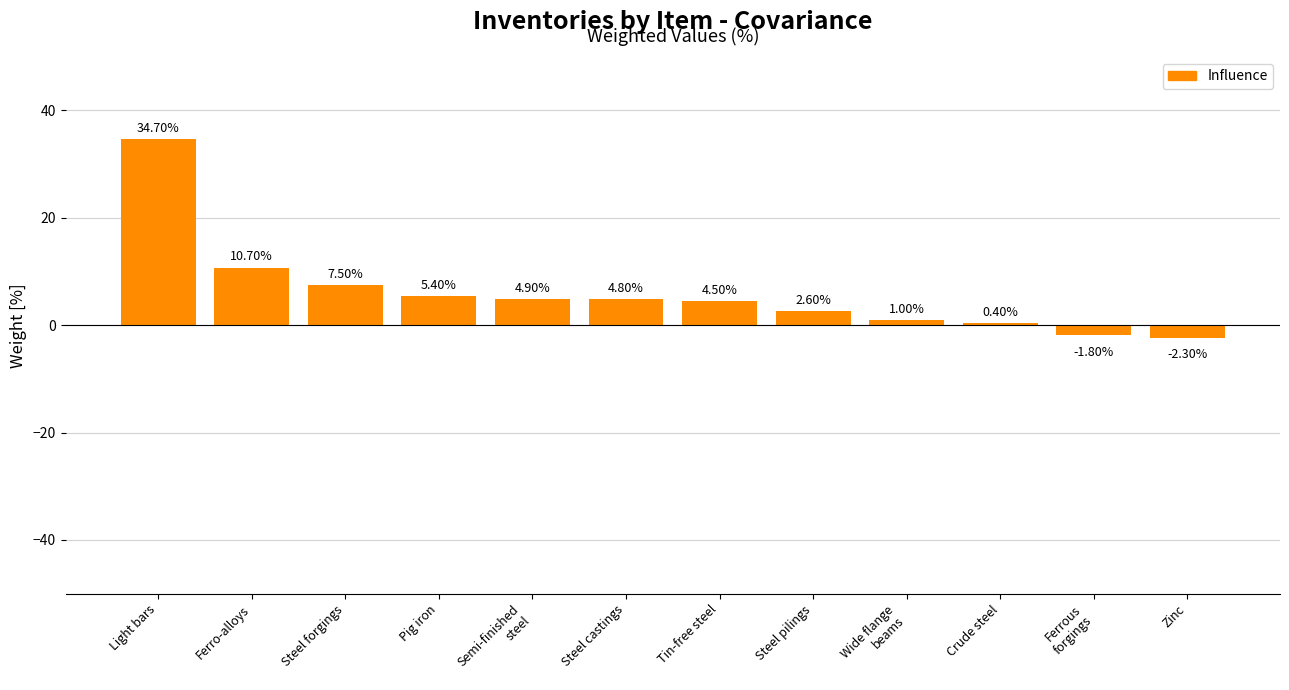

How many values are below 4?

5